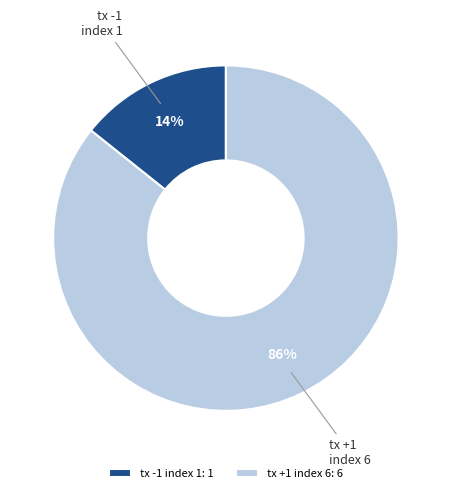

Count the number of slices in the pie.

2